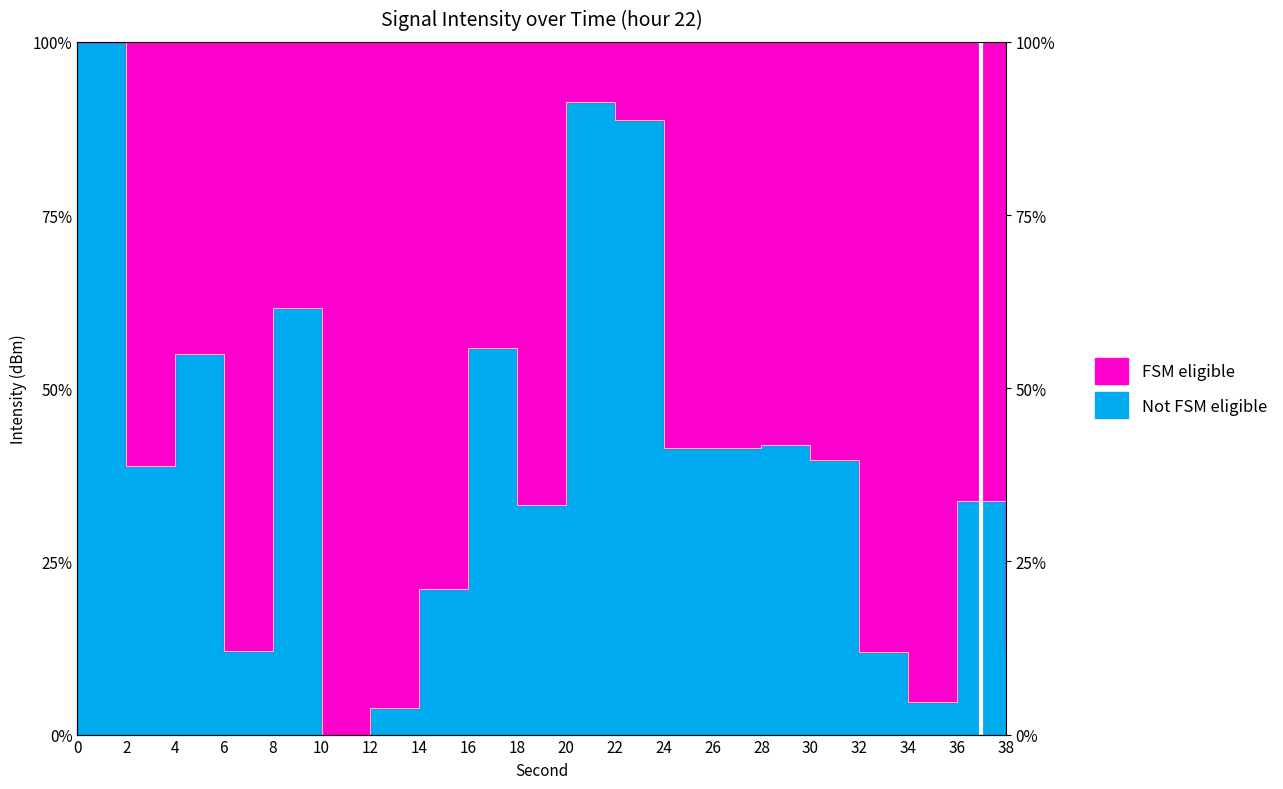

What is the sum of all values?

788.5